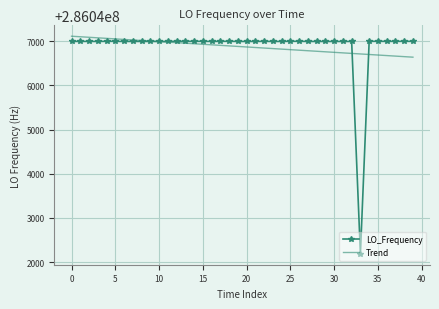

Which series has the largest range (max minus min)?

LO_Frequency